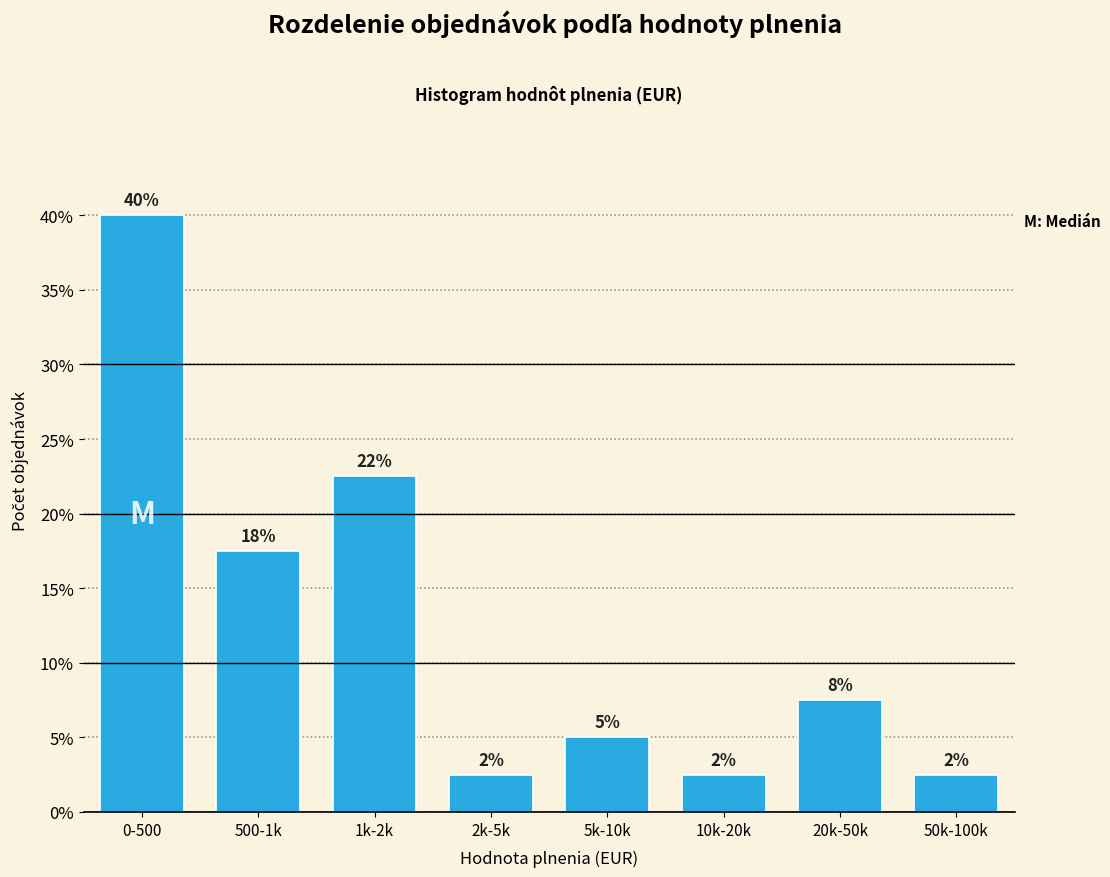

Are the bars horizontal?

No